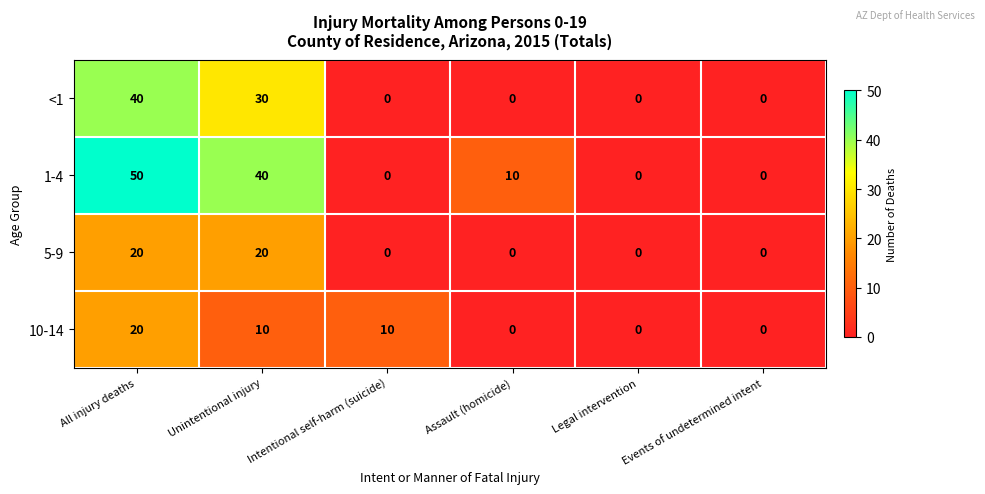

How many data points in 10-14 are less than 10?

3